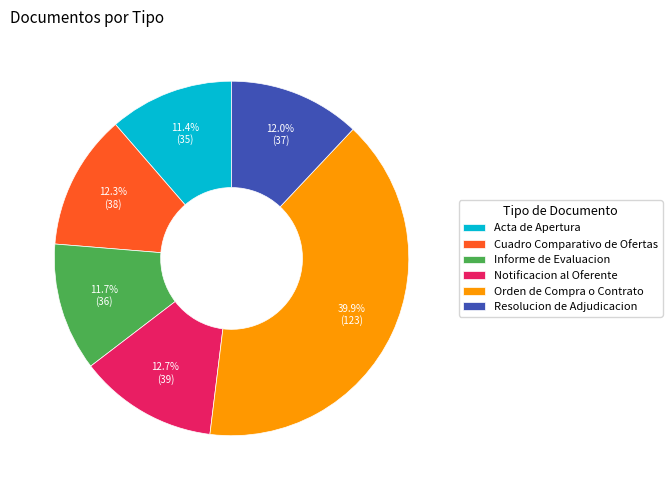

To the nearest percent, what is the difference between the Cuadro Comparativo de Ofertas and Acta de Apertura slice percentages?

1%